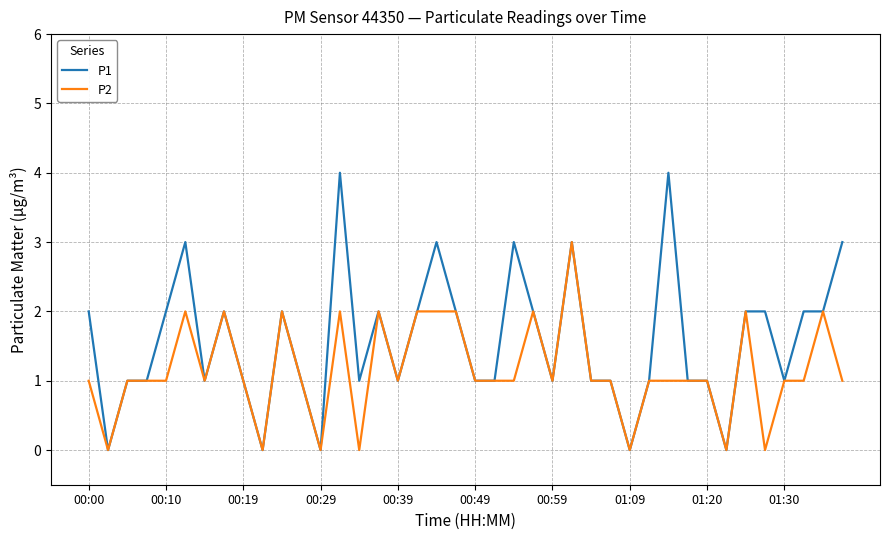

Which series has the largest total across all categories?

P1